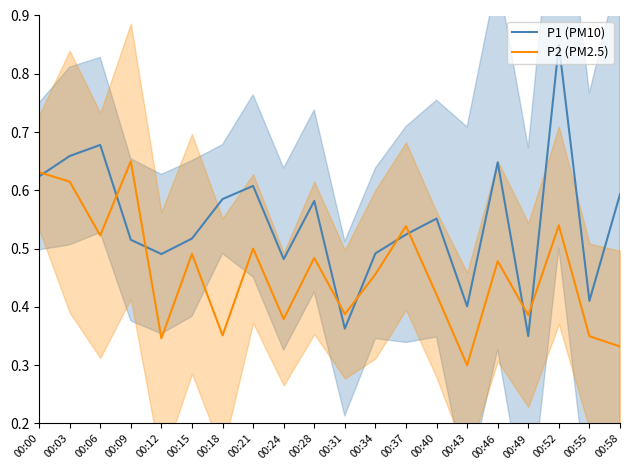

At which category is the sum across all series the highest?

00:52